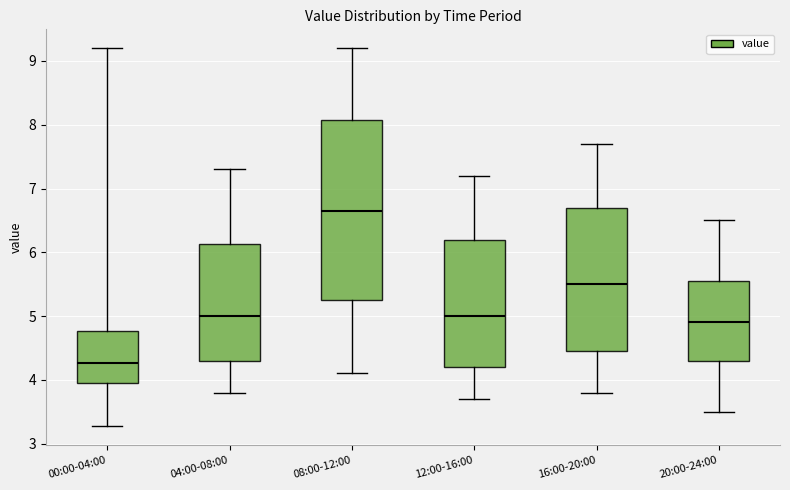

Where is the lower edge of the box for 20:00-24:00 on the y-axis? The values are not printed on the chart, so give them approximately, as read against the axis.

4.3